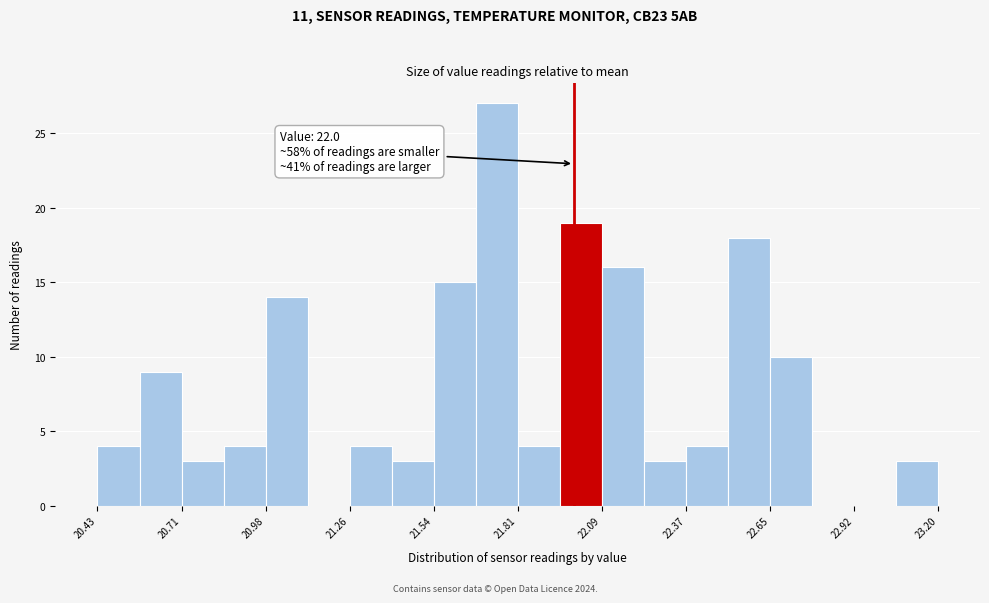

Around what value on the x-axis is the tallest bar? Give the approximate position of its centre, as read against the axis.

21.75